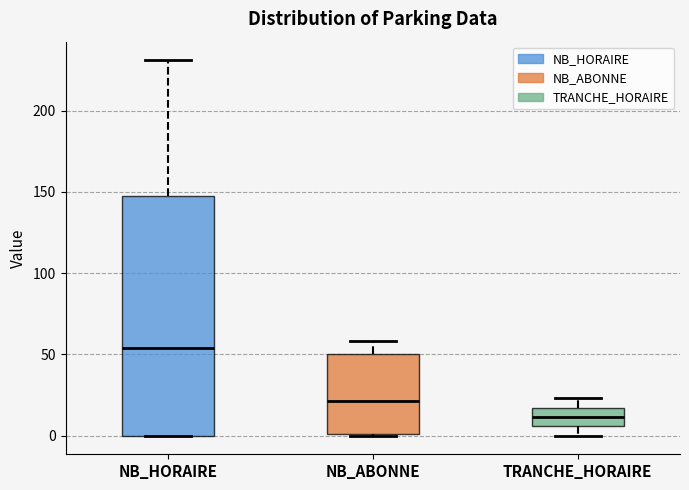

Which box is the tallest, from its lower edge to its upper edge?

NB_HORAIRE